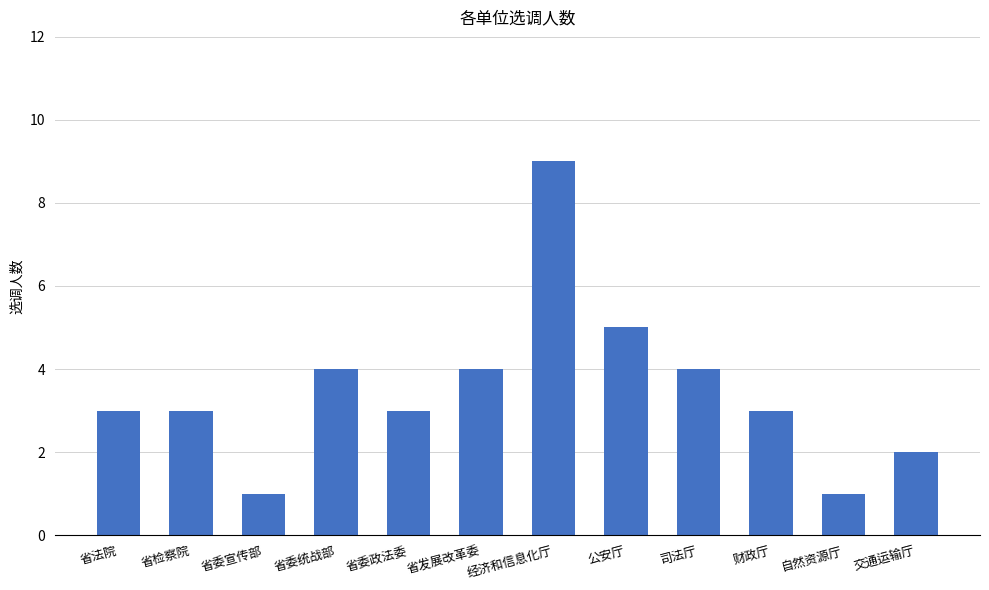

Reading left to right, transcribe all the data shown in this chart.

3	3	1	4	3	4	9	5	4	3	1	2